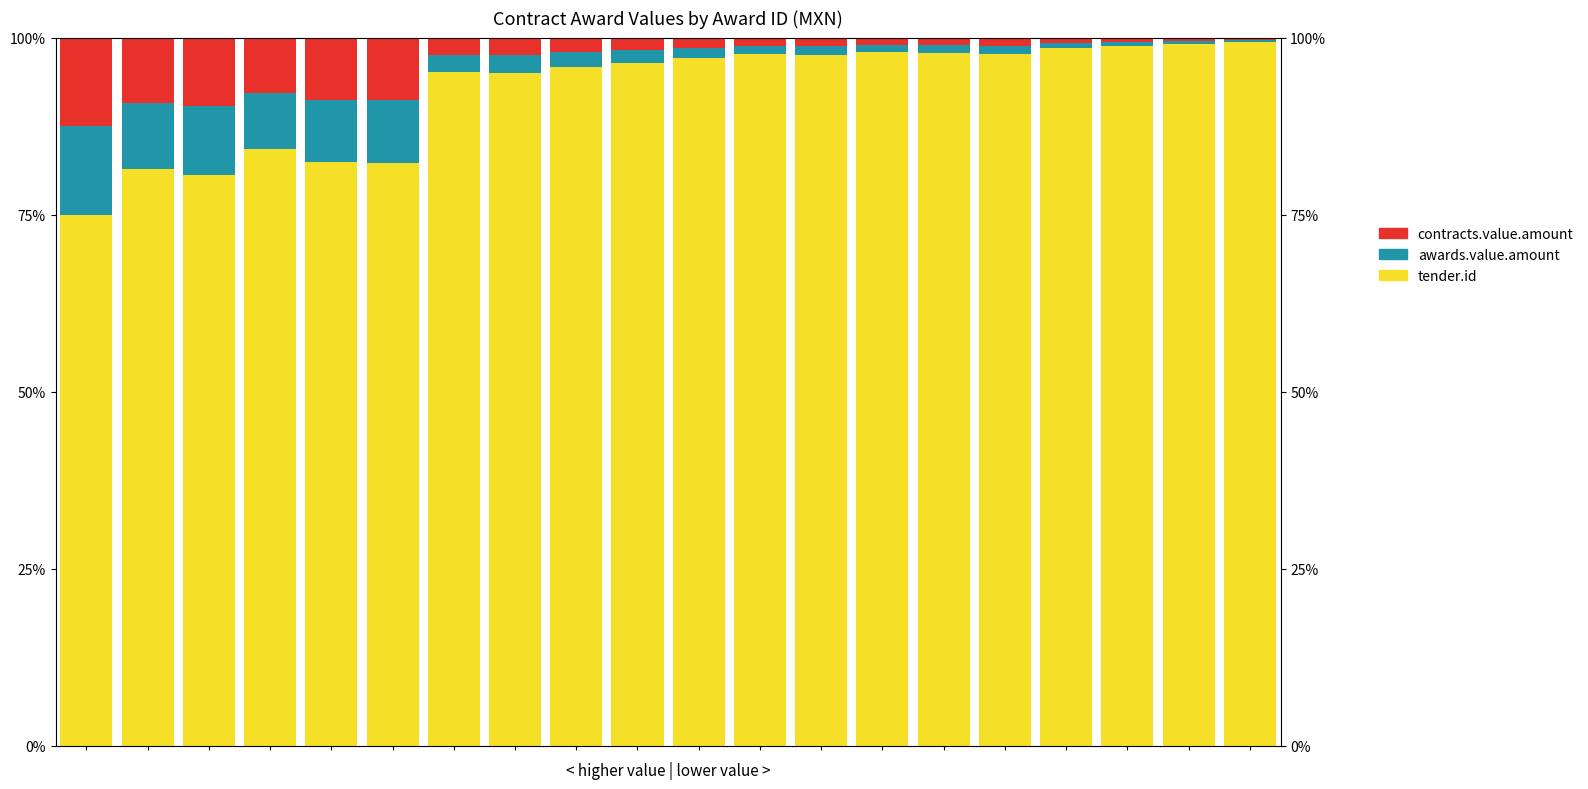

What is the minimum value for tender.id?

75.0